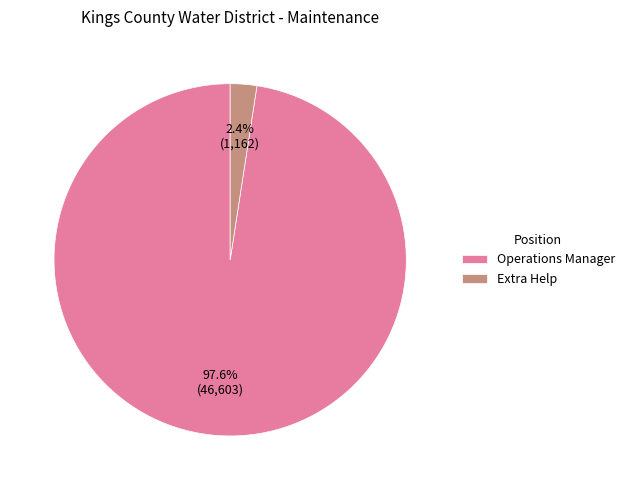

Count the number of slices in the pie.

2